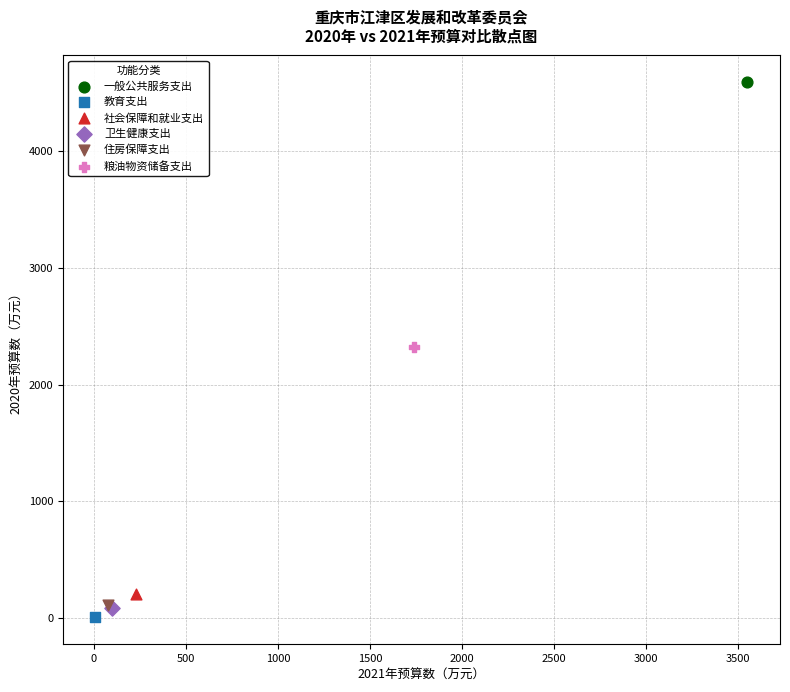

What are all the series names shown in the legend?

一般公共服务支出, 教育支出, 社会保障和就业支出, 卫生健康支出, 住房保障支出, 粮油物资储备支出